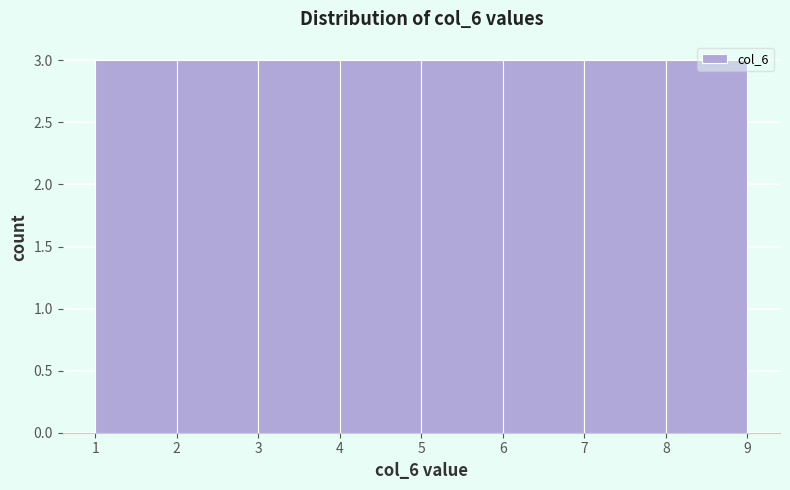

What is the height of the bar covering 3 to 4 on the x-axis? The values are not printed on the chart, so give them approximately, as read against the axis.

3